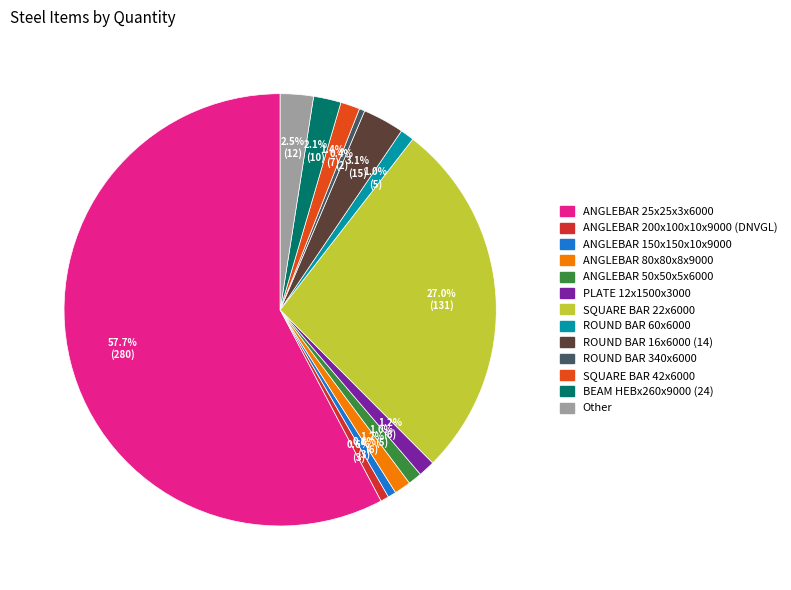

Is there a majority slice in this chart?

Yes